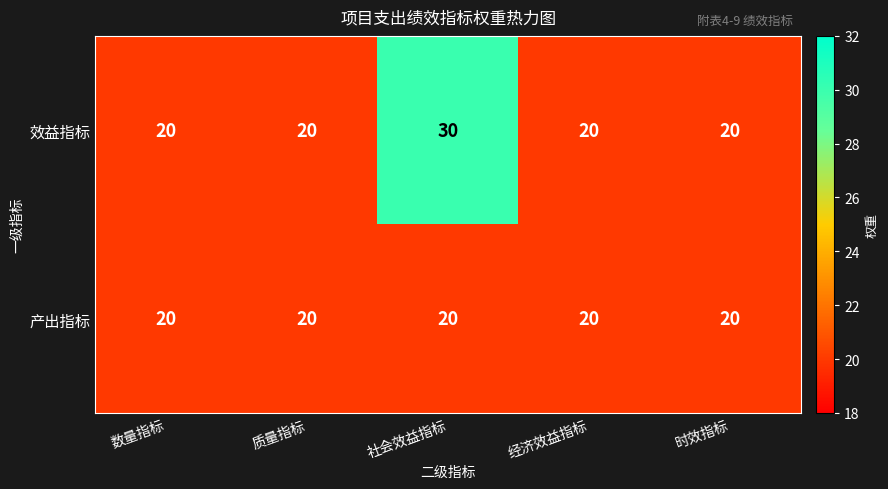

Between 质量指标 and 社会效益指标, which series saw the biggest shift?

效益指标